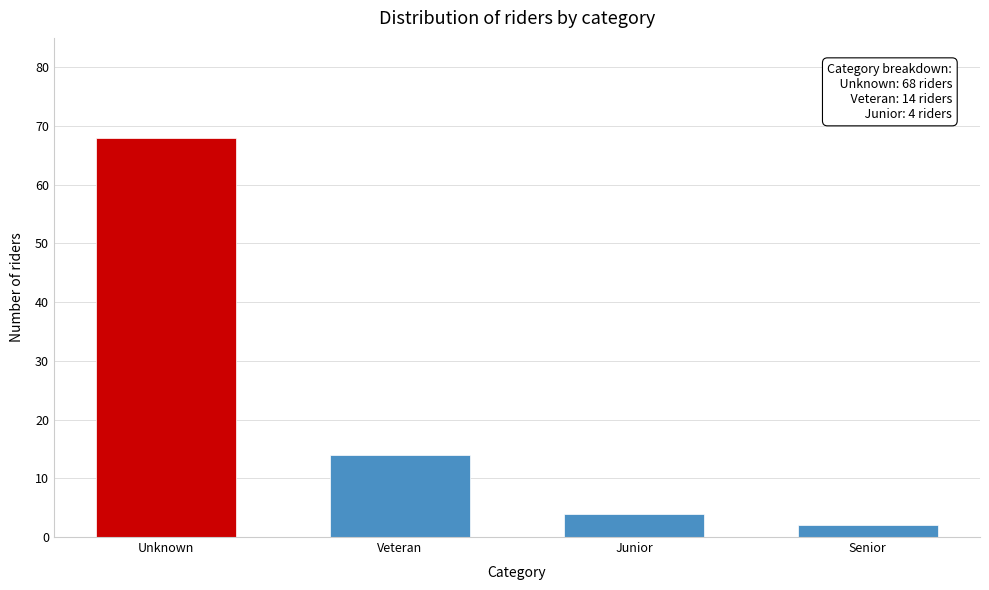

Reading right to left, extract all data points from this chart.

Senior=2	Junior=4	Veteran=14	Unknown=68